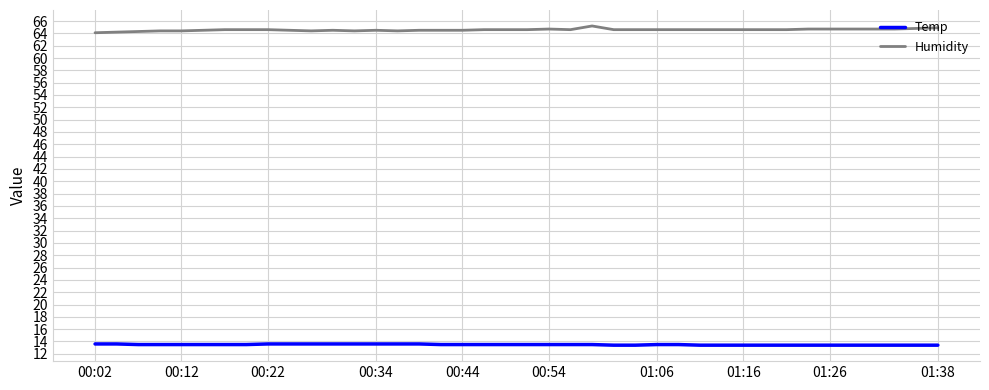

What is the greatest value displayed?

65.2